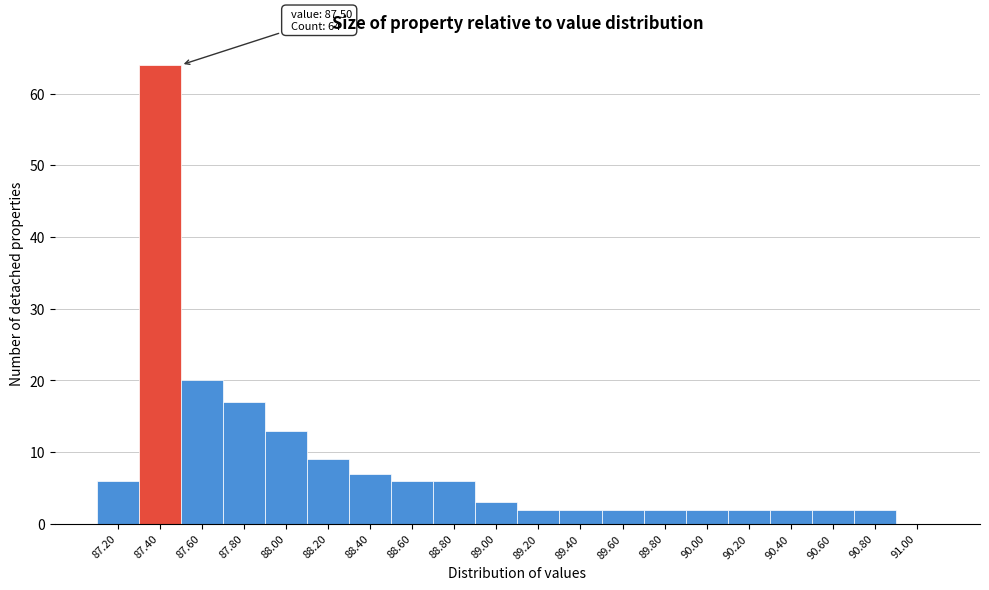

Reading right to left, list all the values displayed in this chart.

91.00=0	90.80=2	90.60=2	90.40=2	90.20=2	90.00=2	89.80=2	89.60=2	89.40=2	89.20=2	89.00=3	88.80=6	88.60=6	88.40=7	88.20=9	88.00=13	87.80=17	87.60=20	87.40=64	87.20=6